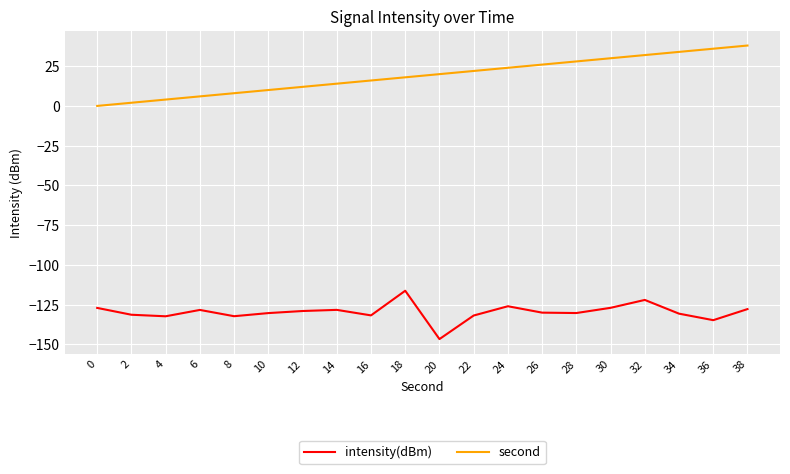

True or false: intensity(dBm) and second cross at least once.

False